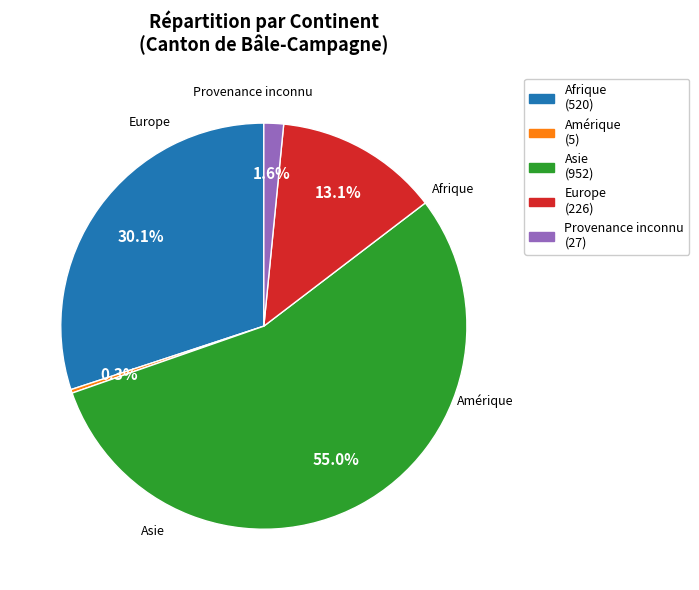

Which category accounts for the majority?

Asie